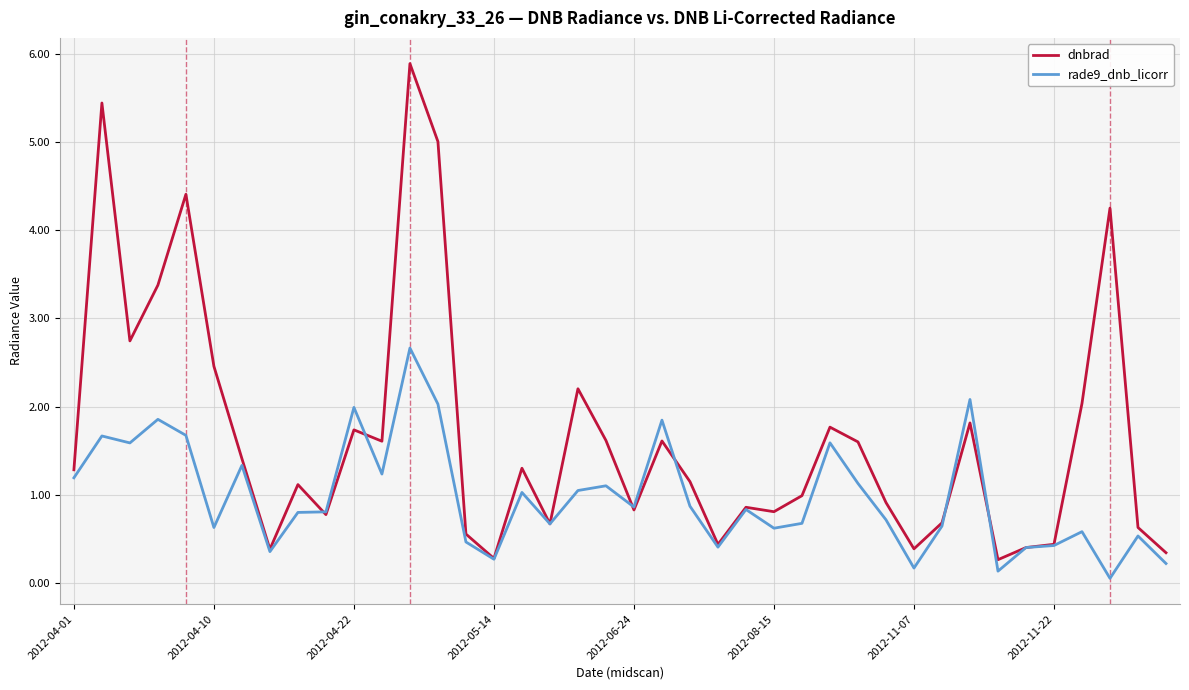

What is the greatest value displayed?

5.9